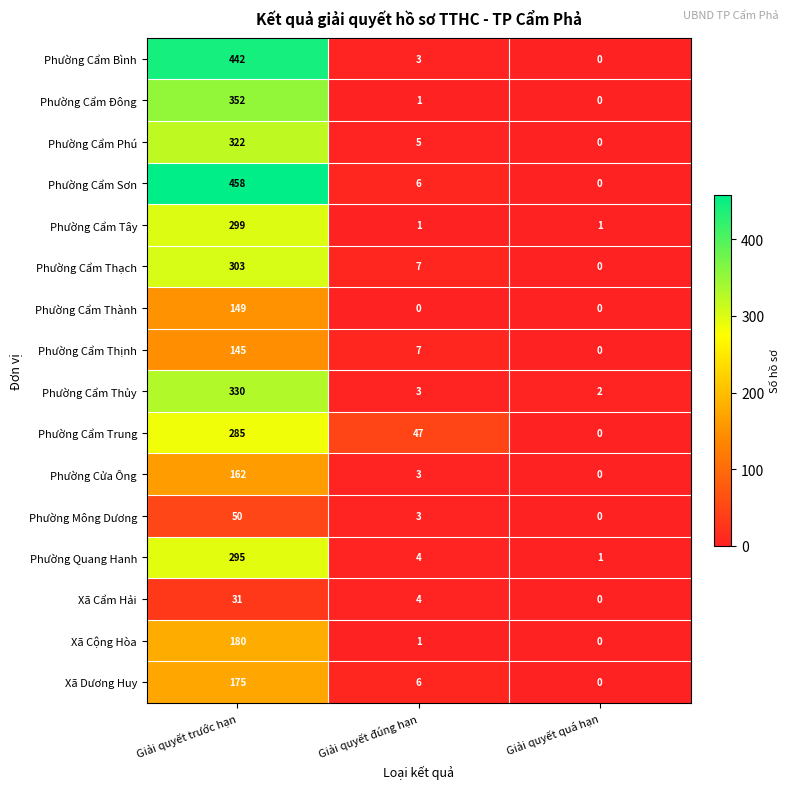

The value of Phường Cẩm Phú at Giải quyết trước hạn is 535. True or false?

False